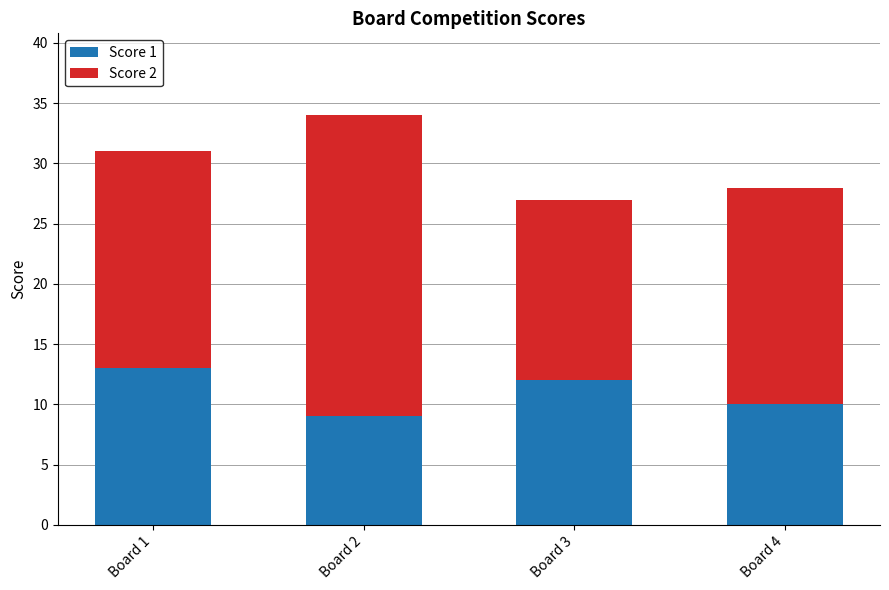

The Score 1 series shows 13 at Board 1. True or false?

True